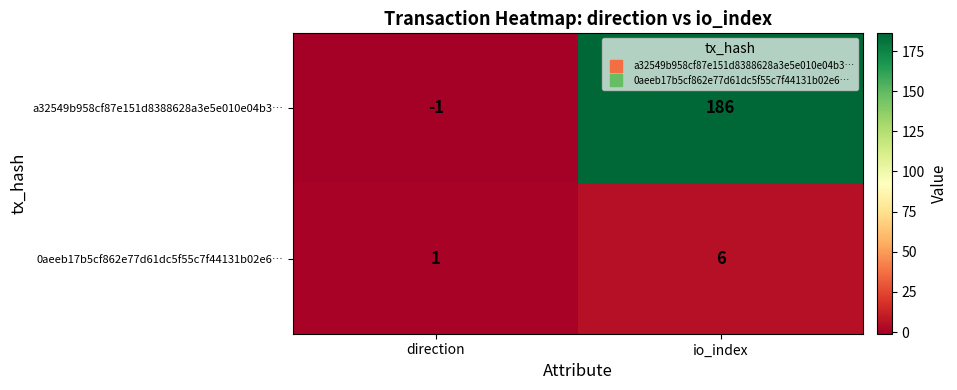

True or false: 0aeeb17b5cf862e77d61dc5f55c7f44131b02e6… has a value of 10 at io_index.

False